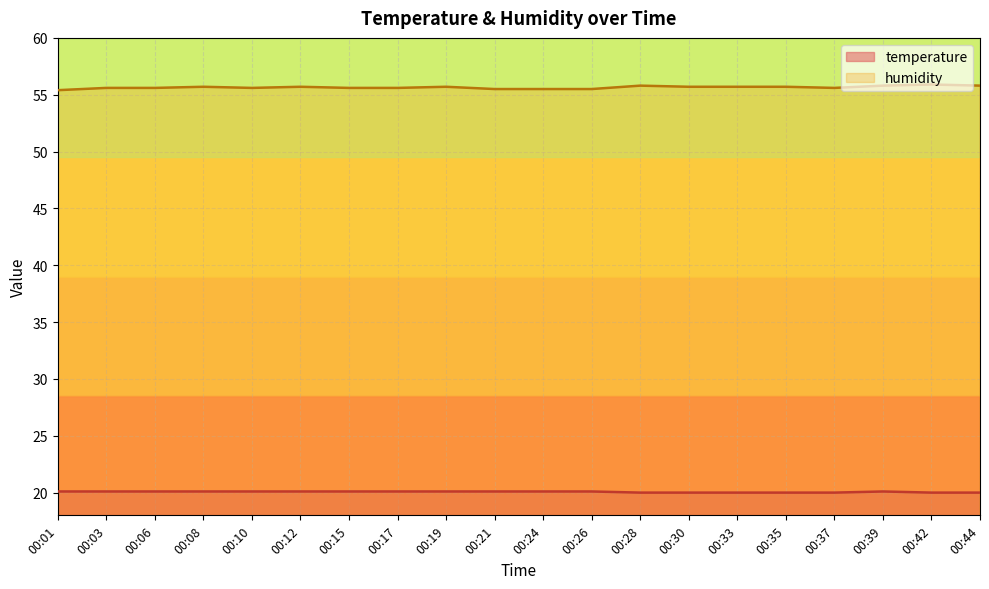

What is the difference between the maximum and minimum values in the temperature series?

0.1